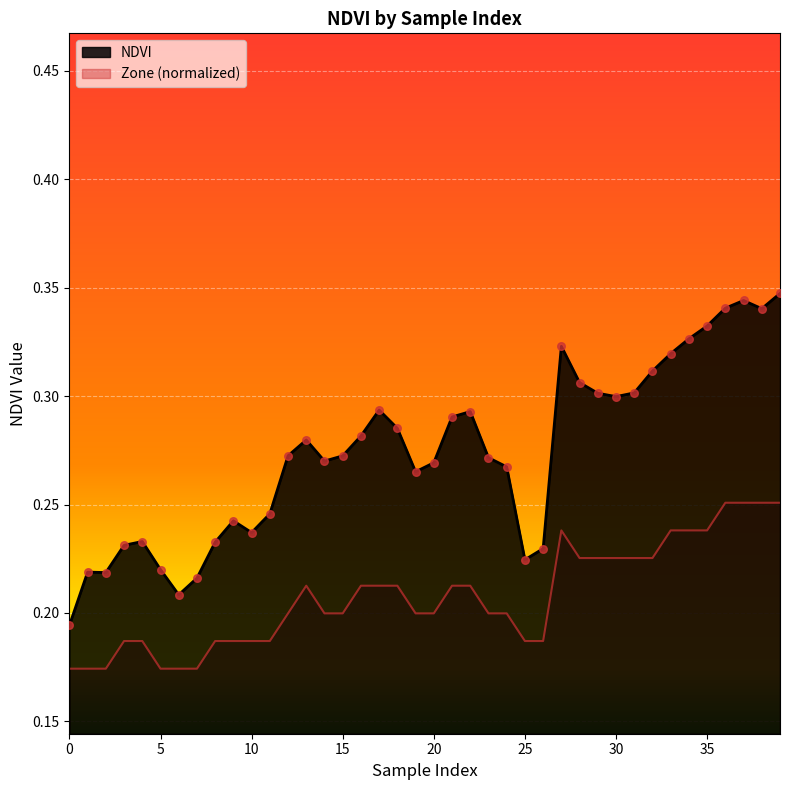

Which series has the largest range (max minus min)?

NDVI